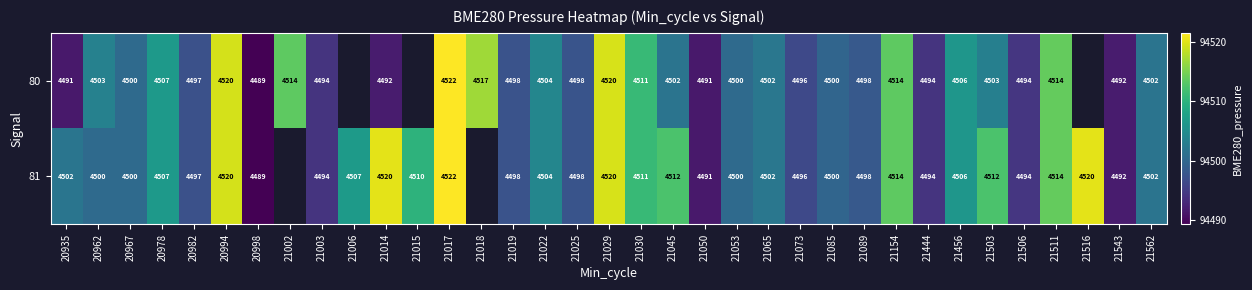

At 21022, list the series in order from smallest to largest.

80, 81